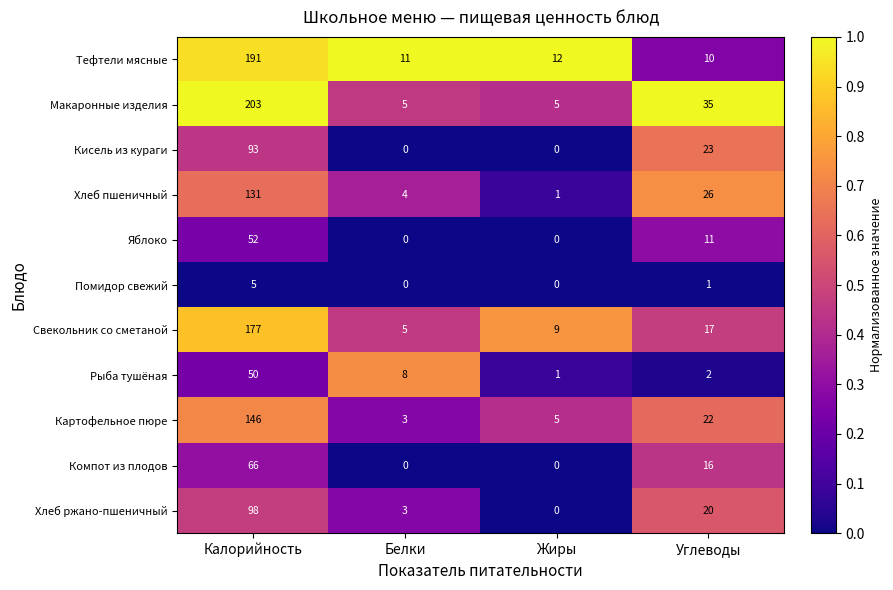

What is the difference between the second highest and minimum values in the Свекольник со сметаной series?

12